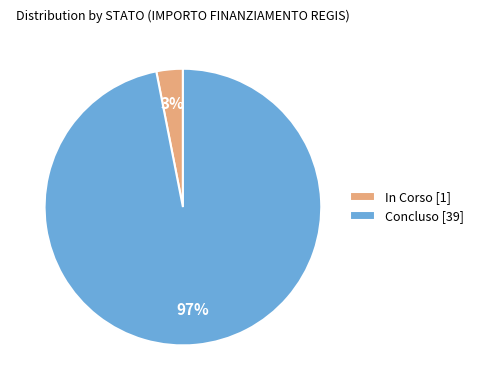

What percentage is the Concluso [39] slice, to the nearest percent?

97%